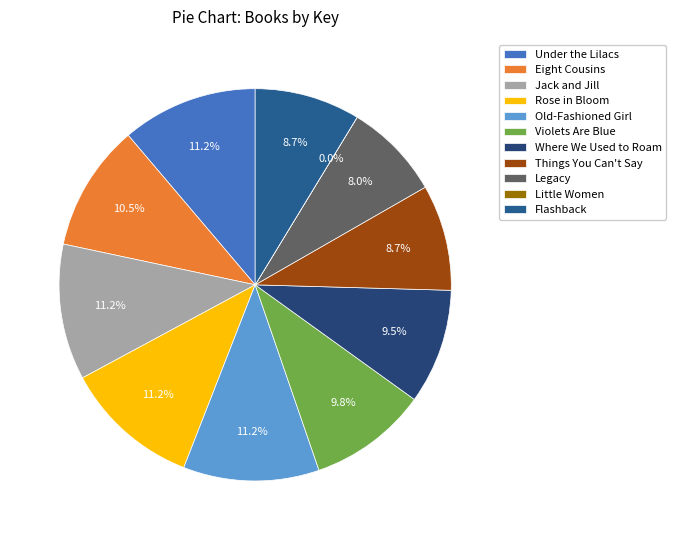

To the nearest percent, what is the difference between the Violets Are Blue and Rose in Bloom slice percentages?

1%